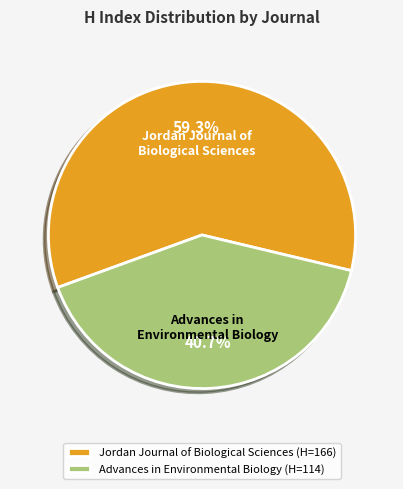

To the nearest percent, what is the difference between the largest and smallest slice percentages?

19%